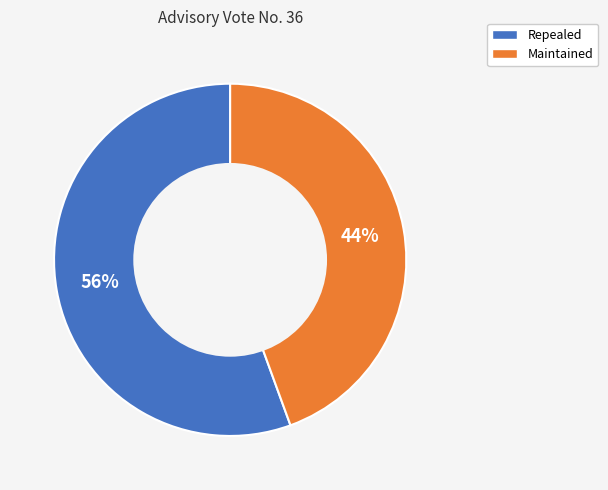

The Maintained slice represents 44% of the pie. True or false?

True